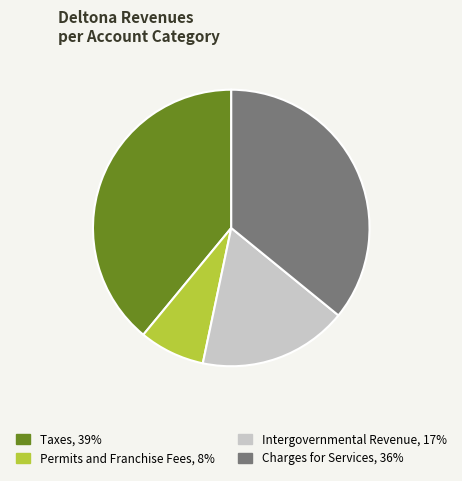

Which has a higher value, Intergovernmental Revenue or Taxes?

Taxes